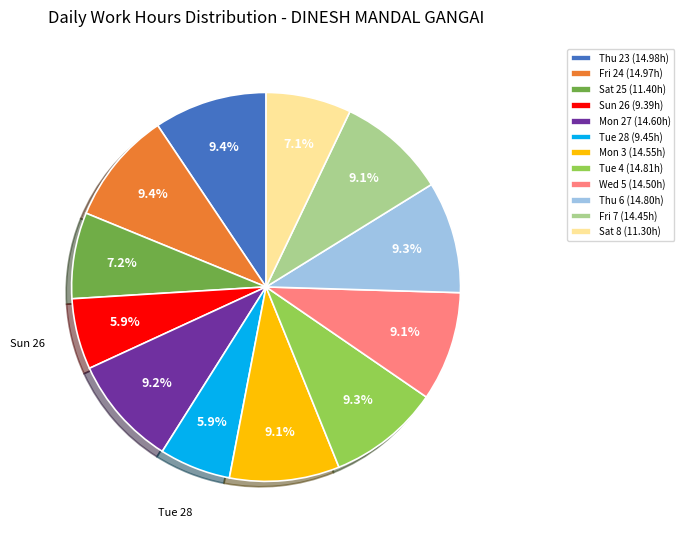

Does Thu 6 (14.80h) account for over 50% of the chart?

No